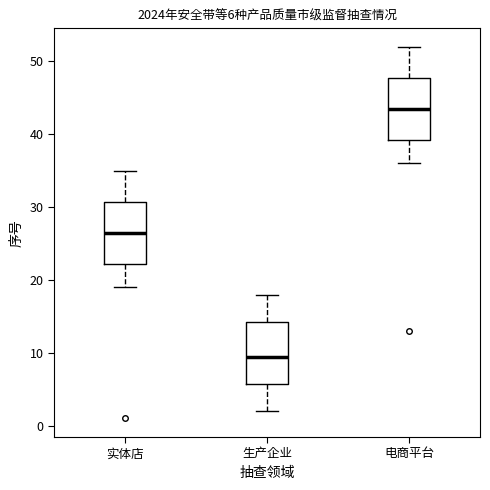

Which box has the highest median line?

电商平台